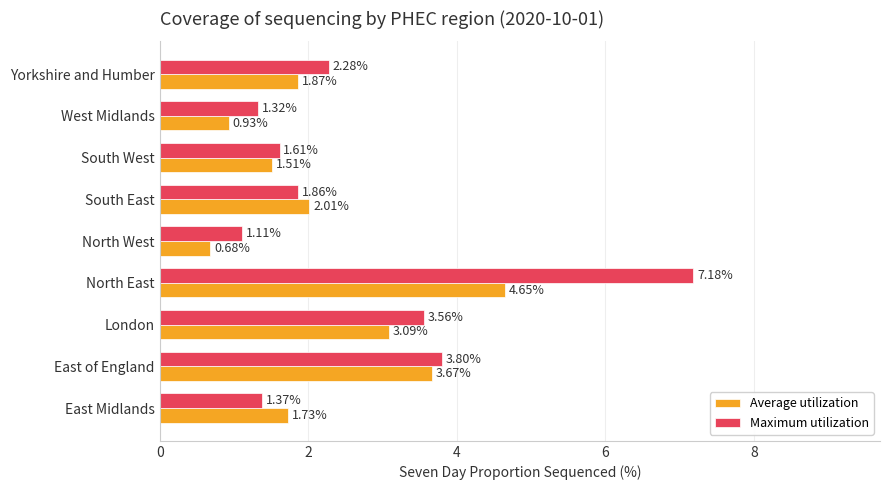

Which category has the lowest value in the Average utilization series?

North West